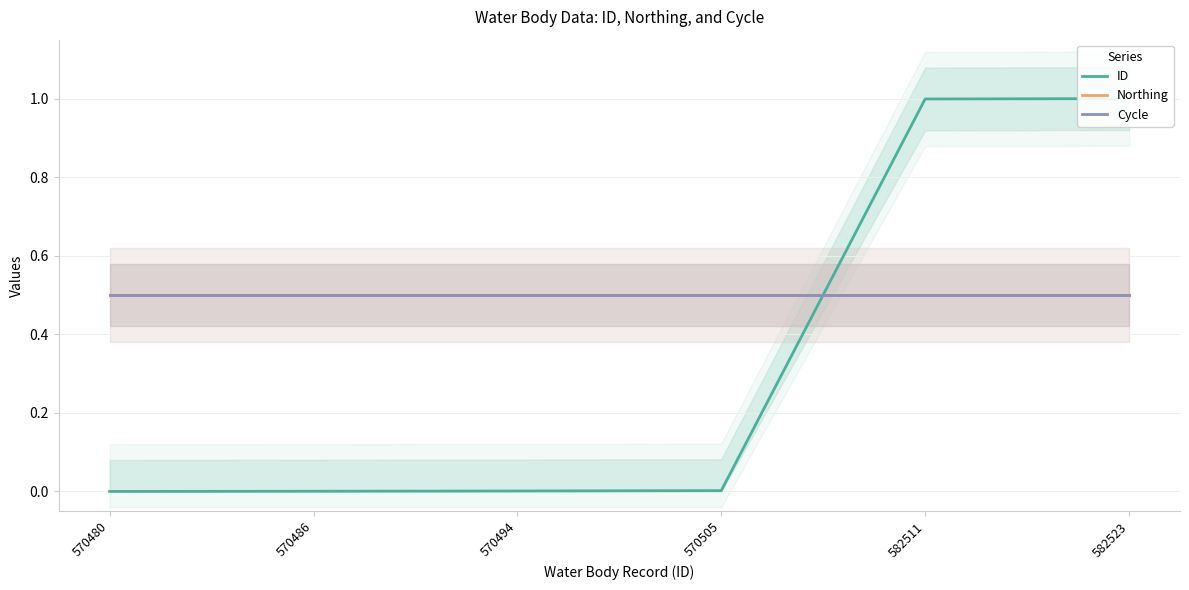

Which series ends up on top after the final intersection of Northing and ID?

ID